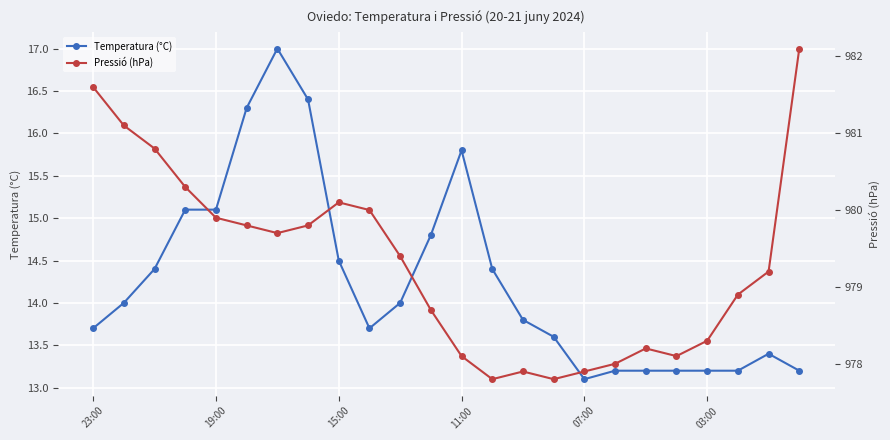

True or false: Temperatura (°C) has a value of 13.7 at 23:00.

True